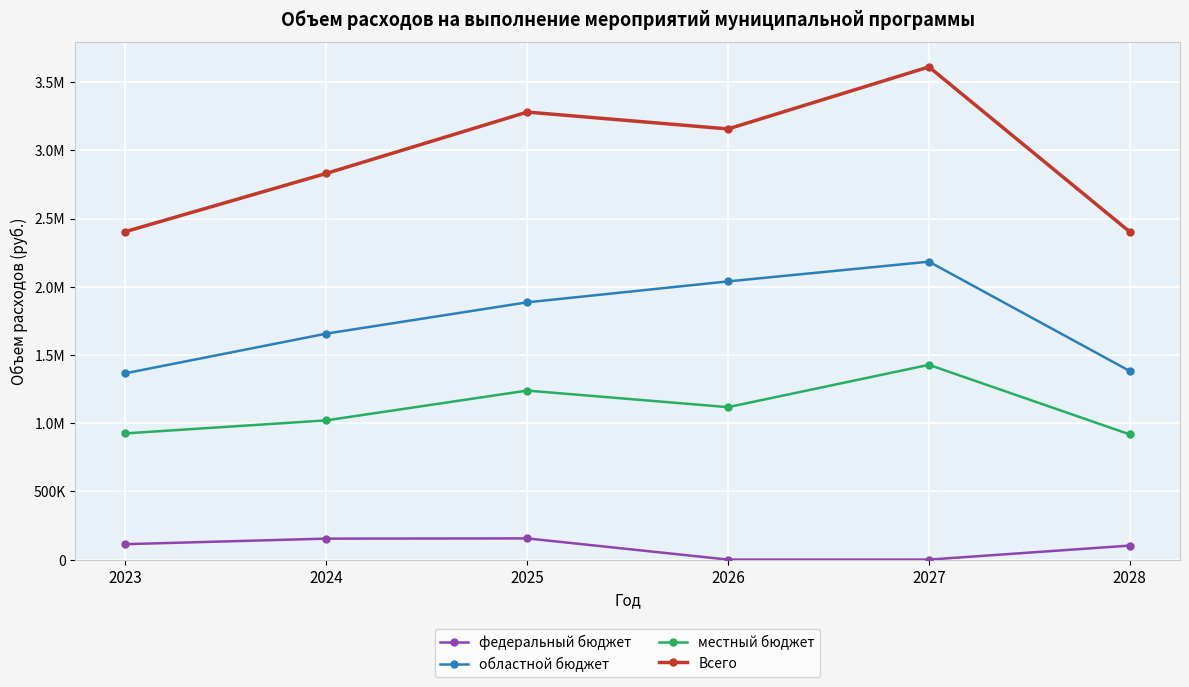

Between 2023 and 2026, which series saw the biggest shift?

Всего